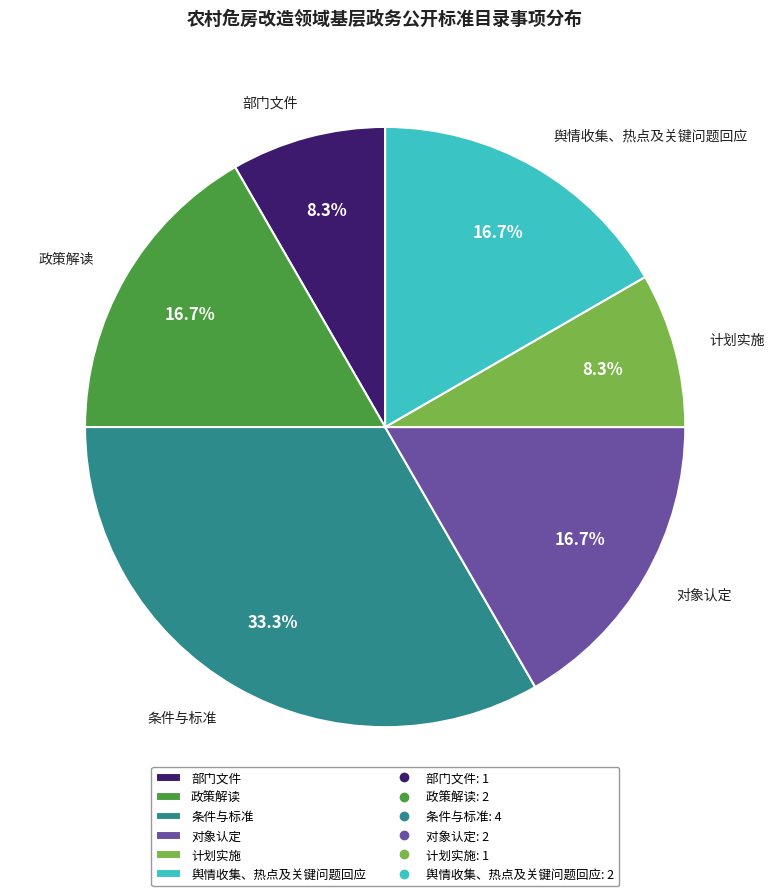

Count the number of slices in the pie.

6